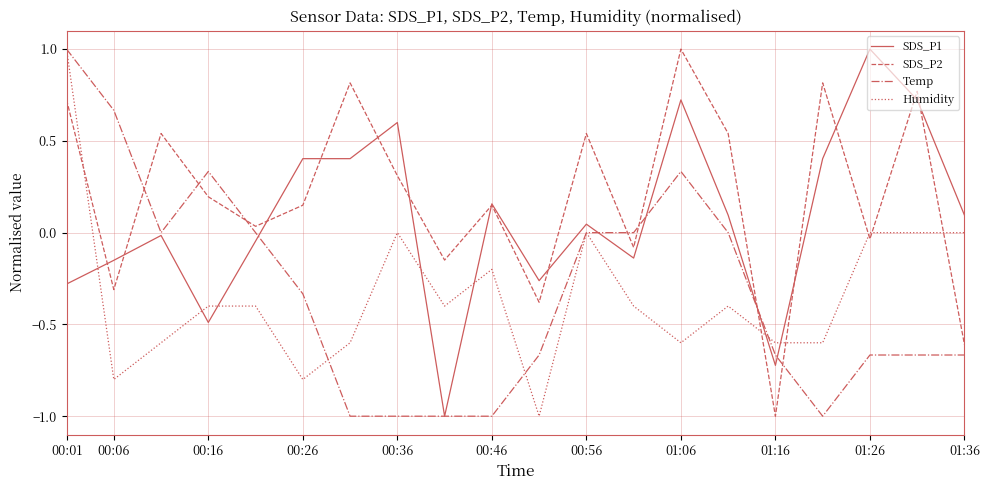

How many intersections are there between Temp and SDS_P2?

7